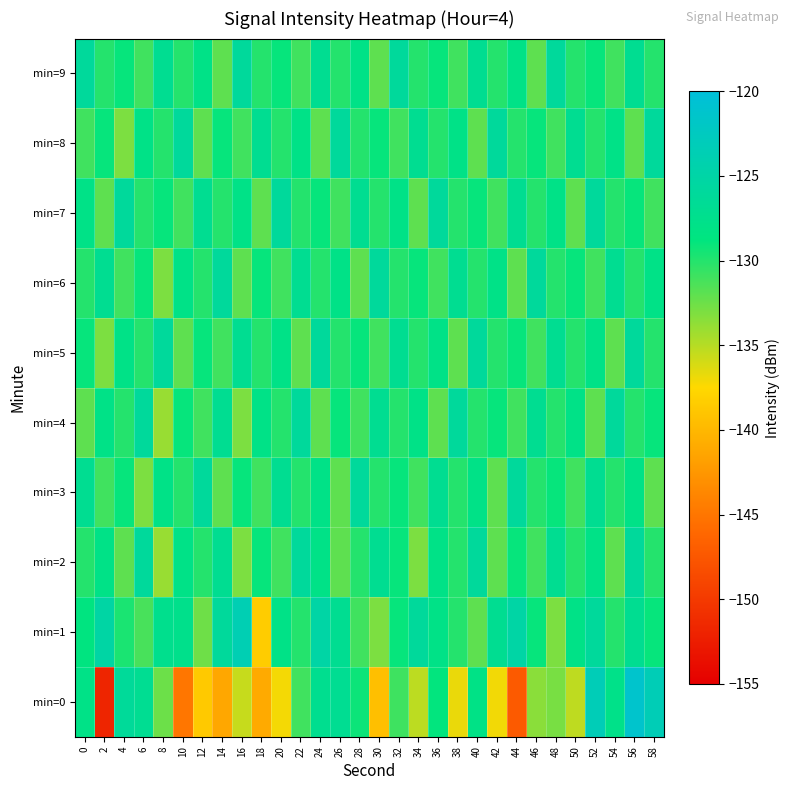

Reading right to left, extract all data points from this chart.

min=0: 58=-123.4	56=-121.2	54=-127.8	52=-123.3	50=-135.3	48=-132.9	46=-133.5	44=-147.3	42=-137.0	40=-128.1	38=-136.8	36=-128.8	34=-135.2	32=-130.9	30=-139.4	28=-129.2	26=-126.8	24=-127.2	22=-131.0	20=-137.1	18=-141.0	16=-135.5	14=-141.3	12=-138.6	10=-145.0	8=-132.4	6=-126.9	4=-126.2	2=-151.7	0=-128.1
min=1: 58=-129.0	56=-127.0	54=-130.0	52=-126.0	50=-128.0	48=-133.0	46=-129.0	44=-125.0	42=-127.0	40=-132.0	38=-130.0	36=-128.0	34=-126.0	32=-129.0	30=-133.0	28=-131.0	26=-127.0	24=-125.0	22=-130.0	20=-128.0	18=-138.4	16=-123.7	14=-126.1	12=-132.5	10=-127.6	8=-127.4	6=-131.2	4=-129.7	2=-125.2	0=-128.7
min=2: 58=-130.0	56=-126.0	54=-132.0	52=-128.0	50=-130.0	48=-127.0	46=-131.0	44=-129.0	42=-132.0	40=-126.0	38=-130.0	36=-128.0	34=-133.0	32=-129.0	30=-127.0	28=-130.0	26=-132.0	24=-128.0	22=-126.0	20=-131.0	18=-129.0	16=-133.0	14=-127.0	12=-130.0	10=-128.0	8=-134.0	6=-126.0	4=-132.0	2=-128.0	0=-130.0
min=3: 58=-132.0	56=-128.0	54=-130.0	52=-127.0	50=-131.0	48=-129.0	46=-130.0	44=-126.0	42=-132.0	40=-128.0	38=-130.0	36=-127.0	34=-131.0	32=-129.0	30=-130.0	28=-126.0	26=-132.0	24=-128.0	22=-130.0	20=-127.0	18=-131.0	16=-129.0	14=-132.0	12=-126.0	10=-130.0	8=-128.0	6=-133.0	4=-129.0	2=-131.0	0=-127.0
min=4: 58=-129.0	56=-130.0	54=-126.0	52=-132.0	50=-128.0	48=-130.0	46=-127.0	44=-131.0	42=-129.0	40=-130.0	38=-126.0	36=-132.0	34=-128.0	32=-130.0	30=-127.0	28=-131.0	26=-129.0	24=-132.0	22=-126.0	20=-130.0	18=-128.0	16=-133.0	14=-127.0	12=-131.0	10=-129.0	8=-134.0	6=-126.0	4=-130.0	2=-128.0	0=-132.0
min=5: 58=-130.0	56=-126.0	54=-132.0	52=-128.0	50=-130.0	48=-127.0	46=-131.0	44=-129.0	42=-130.0	40=-126.0	38=-132.0	36=-128.0	34=-130.0	32=-127.0	30=-131.0	28=-129.0	26=-130.0	24=-126.0	22=-132.0	20=-128.0	18=-130.0	16=-127.0	14=-131.0	12=-129.0	10=-132.0	8=-126.0	6=-130.0	4=-128.0	2=-133.0	0=-129.0
min=6: 58=-128.0	56=-130.0	54=-127.0	52=-131.0	50=-129.0	48=-130.0	46=-126.0	44=-132.0	42=-128.0	40=-130.0	38=-127.0	36=-131.0	34=-129.0	32=-130.0	30=-126.0	28=-132.0	26=-128.0	24=-130.0	22=-127.0	20=-131.0	18=-129.0	16=-132.0	14=-126.0	12=-130.0	10=-128.0	8=-133.0	6=-129.0	4=-131.0	2=-127.0	0=-130.0
min=7: 58=-131.0	56=-129.0	54=-130.0	52=-126.0	50=-132.0	48=-128.0	46=-130.0	44=-127.0	42=-131.0	40=-129.0	38=-130.0	36=-126.0	34=-132.0	32=-128.0	30=-130.0	28=-127.0	26=-131.0	24=-129.0	22=-130.0	20=-126.0	18=-132.0	16=-128.0	14=-130.0	12=-127.0	10=-131.0	8=-129.0	6=-130.0	4=-126.0	2=-132.0	0=-128.0
min=8: 58=-126.0	56=-132.0	54=-128.0	52=-130.0	50=-127.0	48=-131.0	46=-129.0	44=-130.0	42=-126.0	40=-132.0	38=-128.0	36=-130.0	34=-127.0	32=-131.0	30=-129.0	28=-130.0	26=-126.0	24=-132.0	22=-128.0	20=-130.0	18=-127.0	16=-131.0	14=-129.0	12=-132.0	10=-126.0	8=-130.0	6=-128.0	4=-133.0	2=-129.0	0=-131.0
min=9: 58=-130.0	56=-127.0	54=-131.0	52=-129.0	50=-130.0	48=-126.0	46=-132.0	44=-128.0	42=-130.0	40=-127.0	38=-131.0	36=-129.0	34=-130.0	32=-126.0	30=-132.0	28=-128.0	26=-130.0	24=-127.0	22=-131.0	20=-129.0	18=-130.0	16=-126.0	14=-132.0	12=-128.0	10=-130.0	8=-127.0	6=-131.0	4=-129.0	2=-130.0	0=-126.0